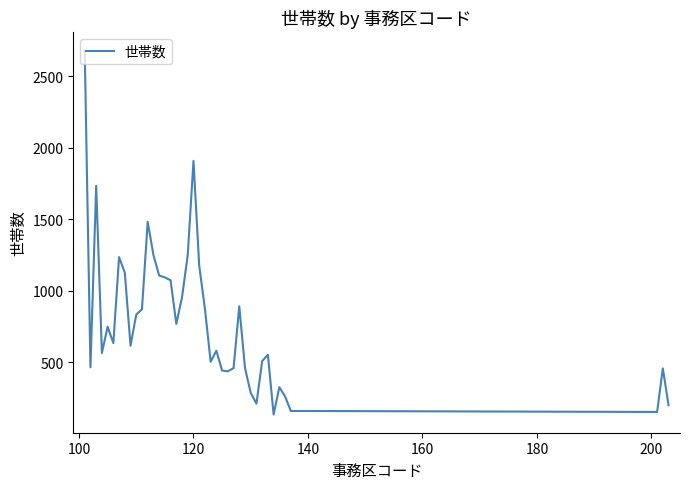

What is the maximum value shown in the chart?

2678